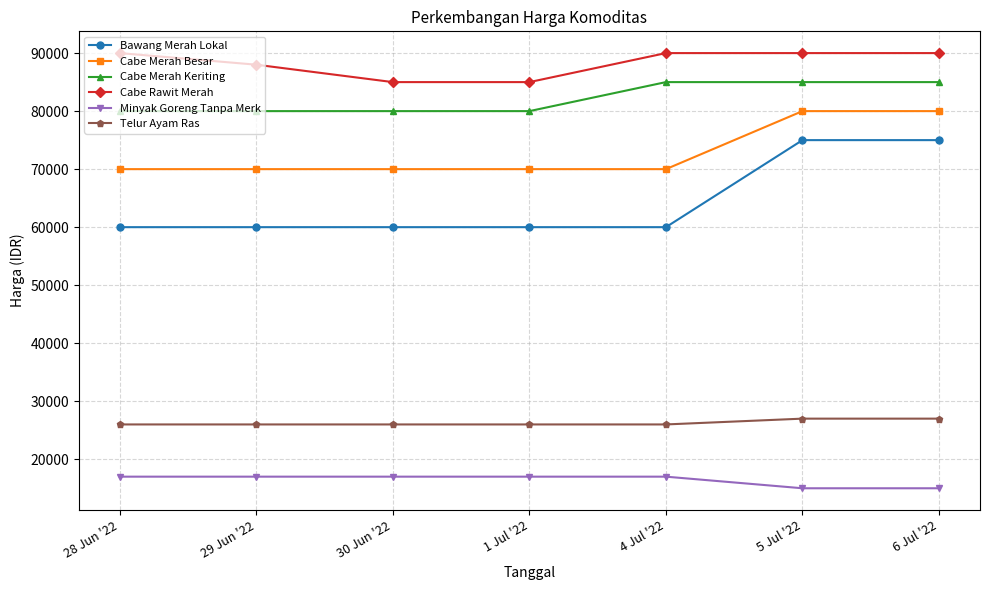

What is the value of the Cabe Merah Besar point at the 3rd from the left?

70000